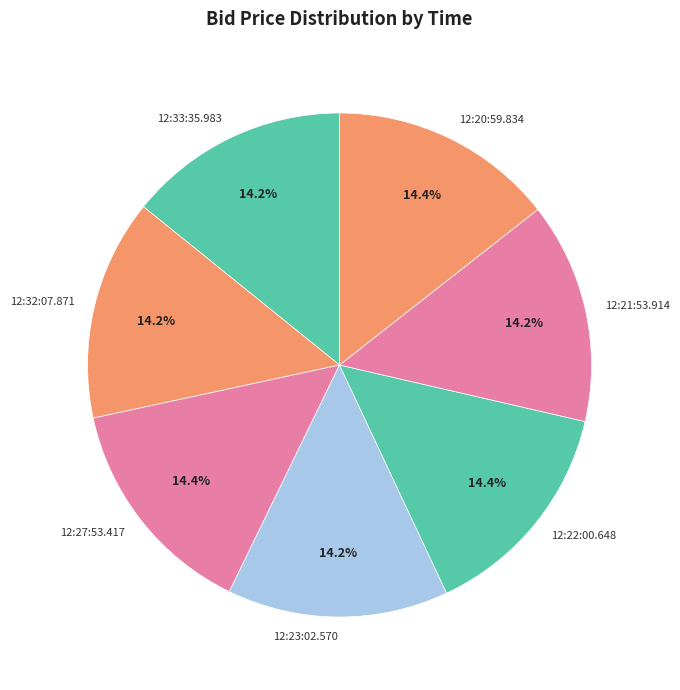

To the nearest percent, what percentage of the pie is 12:32:07.871?

14%